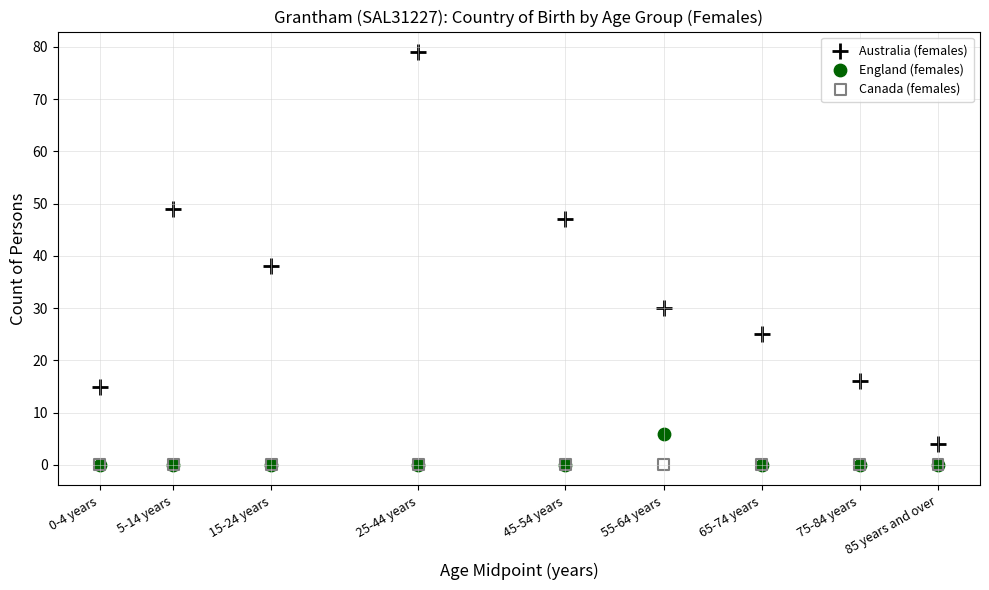

What are all the series names shown in the legend?

Australia (females), England (females), Canada (females)